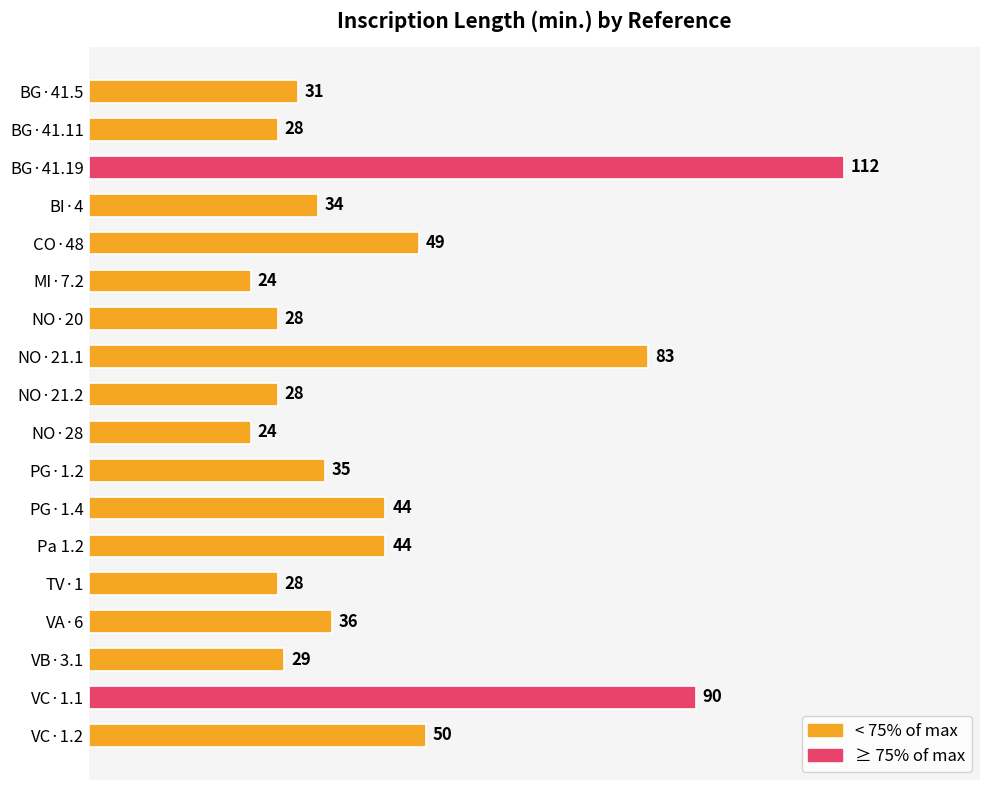

Where is the data nearest to the value 68?

NO·21.1